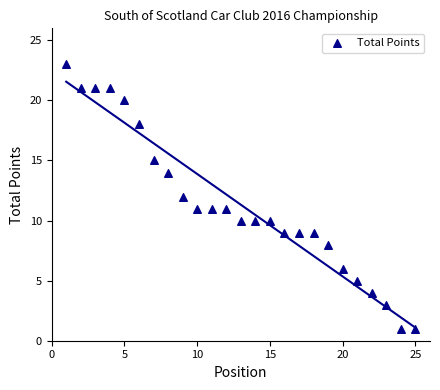

What is the range of Y values (max minus min)?

22